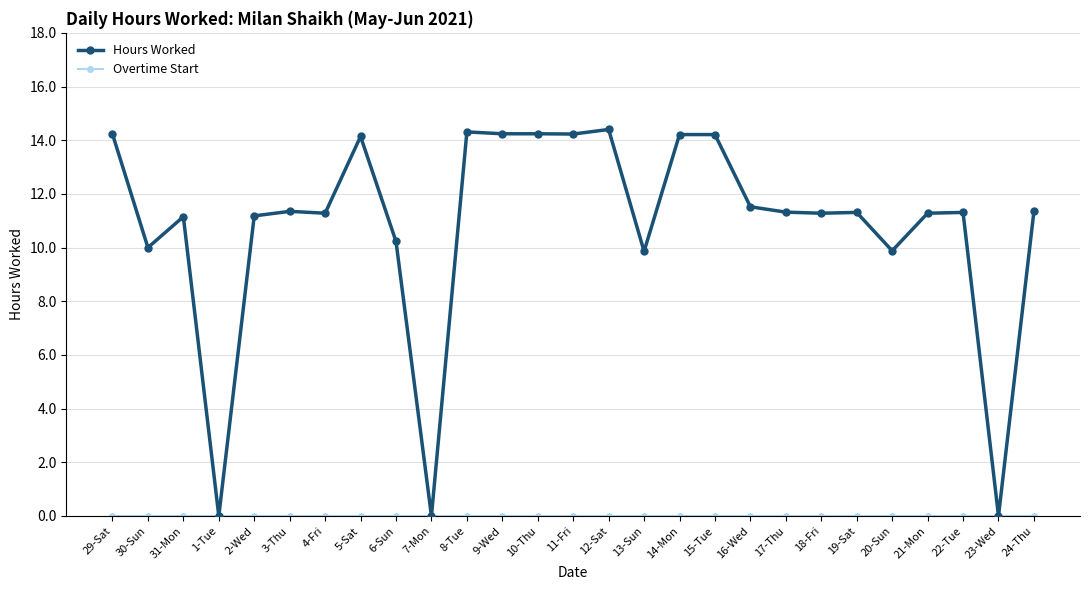

Does the chart have visible grid lines?

Yes